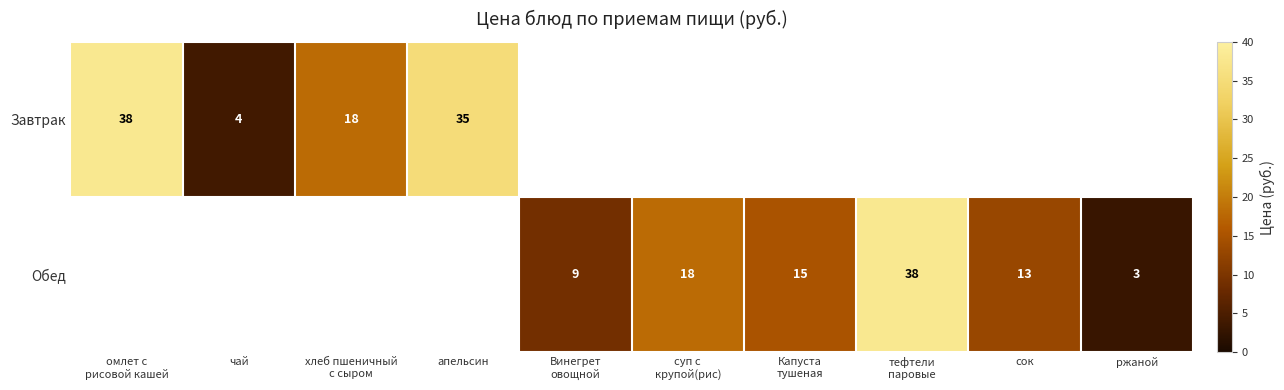

Is it true that Завтрак equals 1 at чай?

False